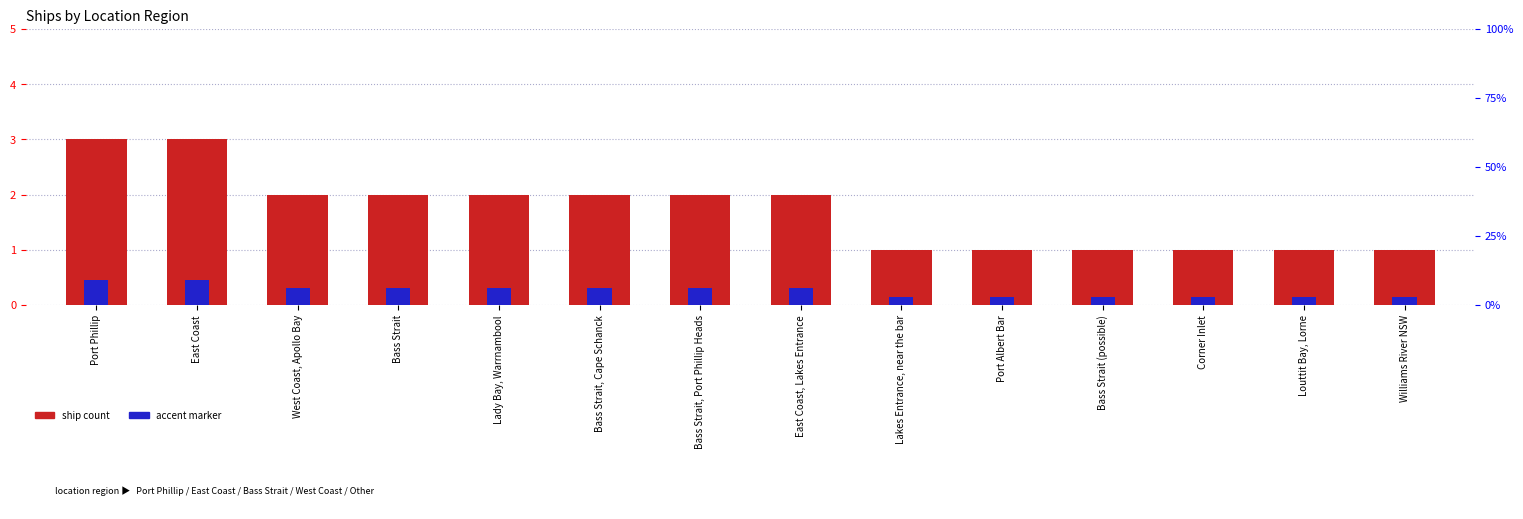

List the series in order of their peak value, highest first.

Ship Count, Accent marker